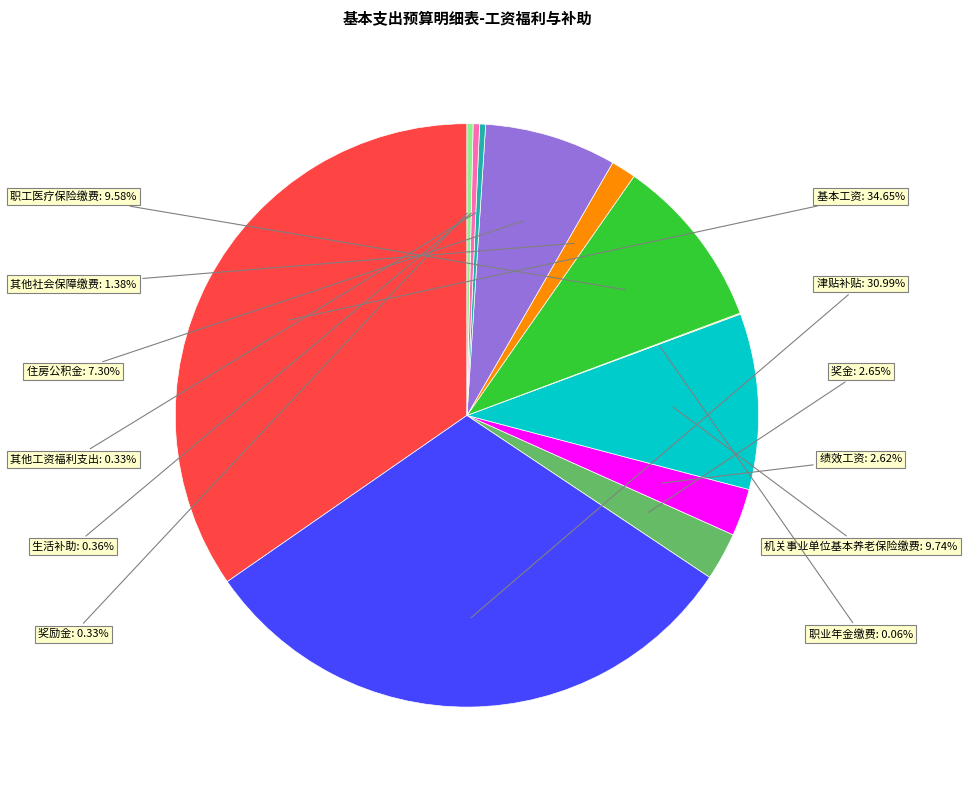

To the nearest percent, what portion does 其他社会保障缴费 represent?

1%